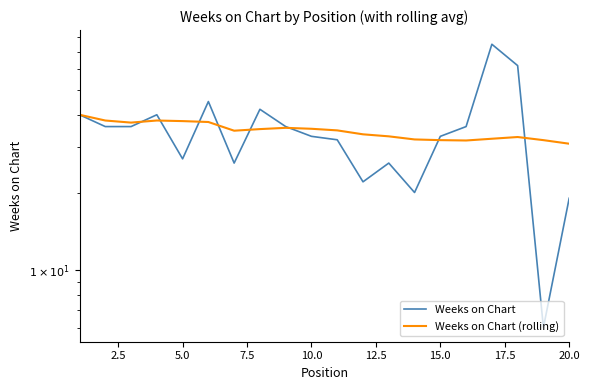

In Weeks on Chart, how many points are higher than both neighbors (excluding endpoints)?

5